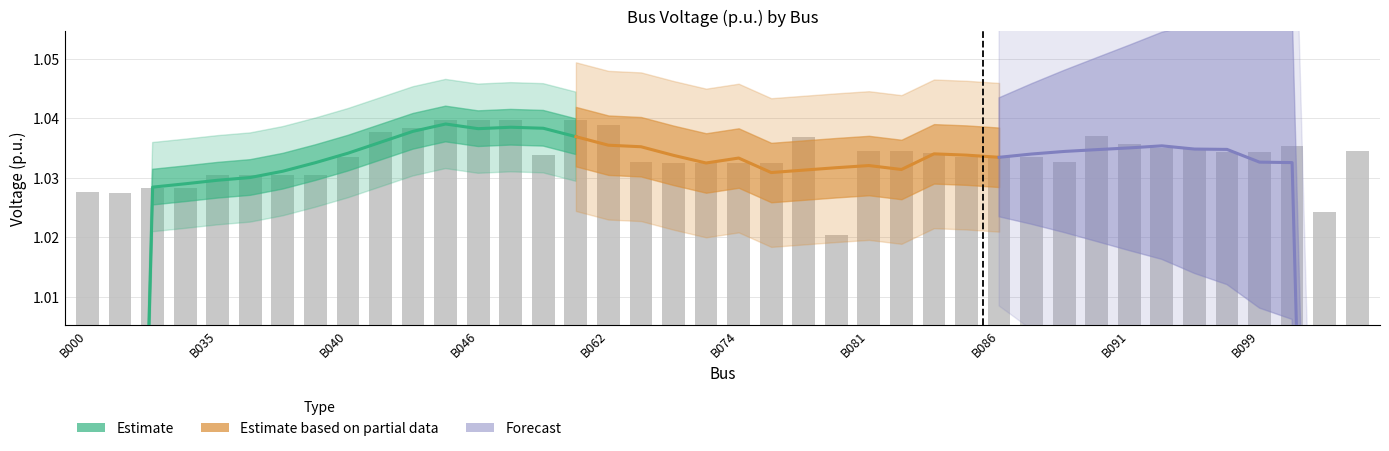

What is the value of the 40th bar from the left?

1.0